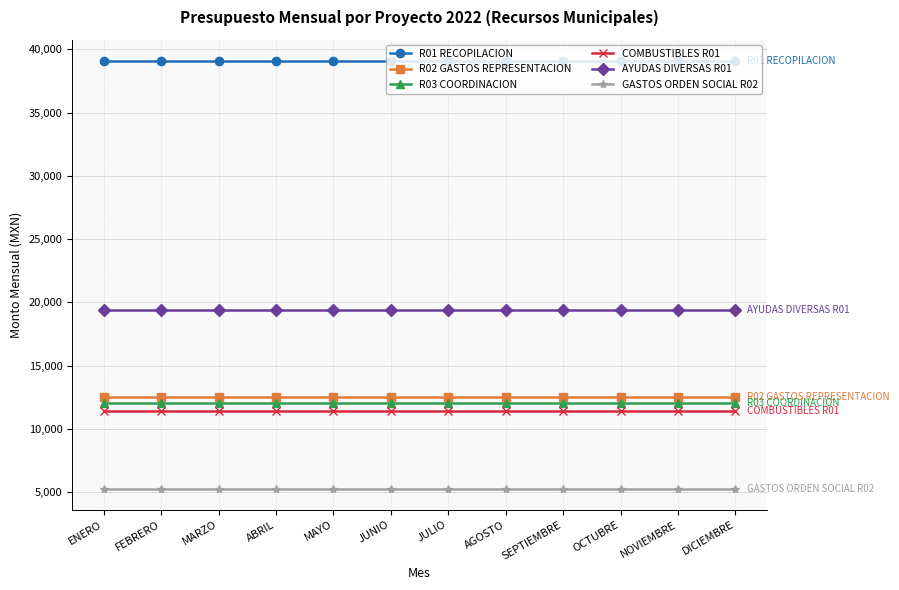

Which series has the largest total across all categories?

R01 RECOPILACION